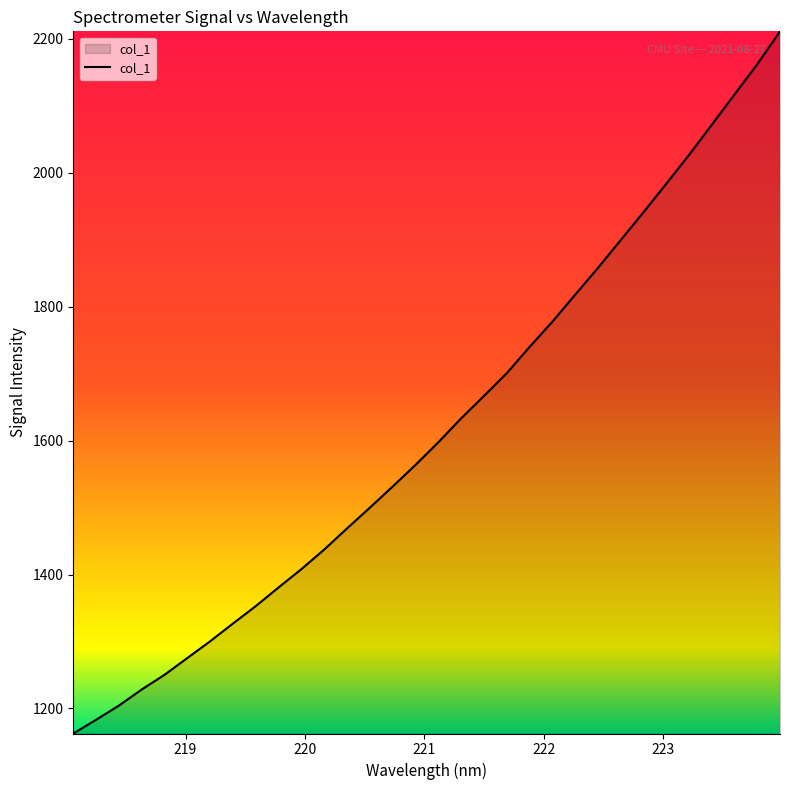

Reading left to right, list all the values displayed in this chart.

1162.6	1183.1	1204.3	1228.3	1250.3	1275.4	1300.4	1326.9	1353.0	1380.9	1408.2	1437.5	1469.0	1499.9	1531.5	1563.7	1597.5	1633.2	1666.7	1700.6	1739.8	1777.5	1817.7	1857.8	1899.4	1941.0	1983.6	2026.6	2071.7	2117.1	2162.3	2211.4